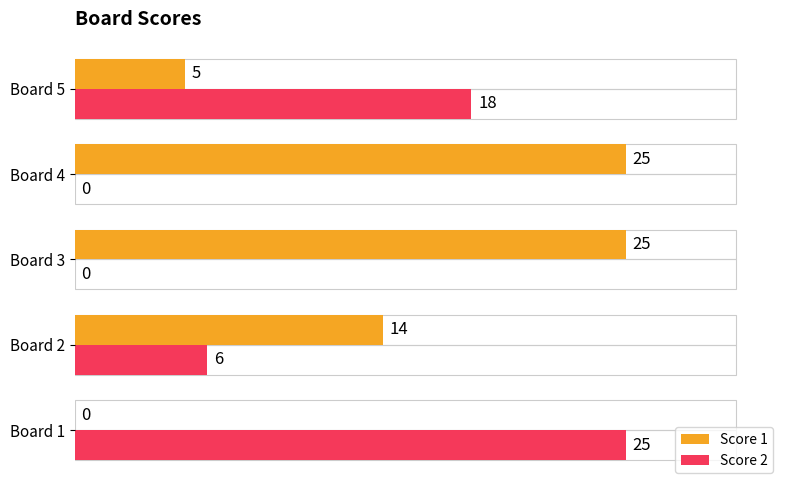

What is the maximum value shown in the chart?

25